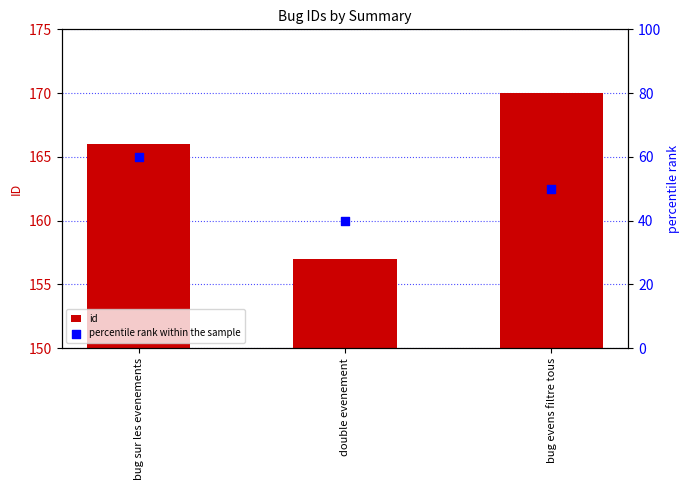

Which series has the largest total across all categories?

id